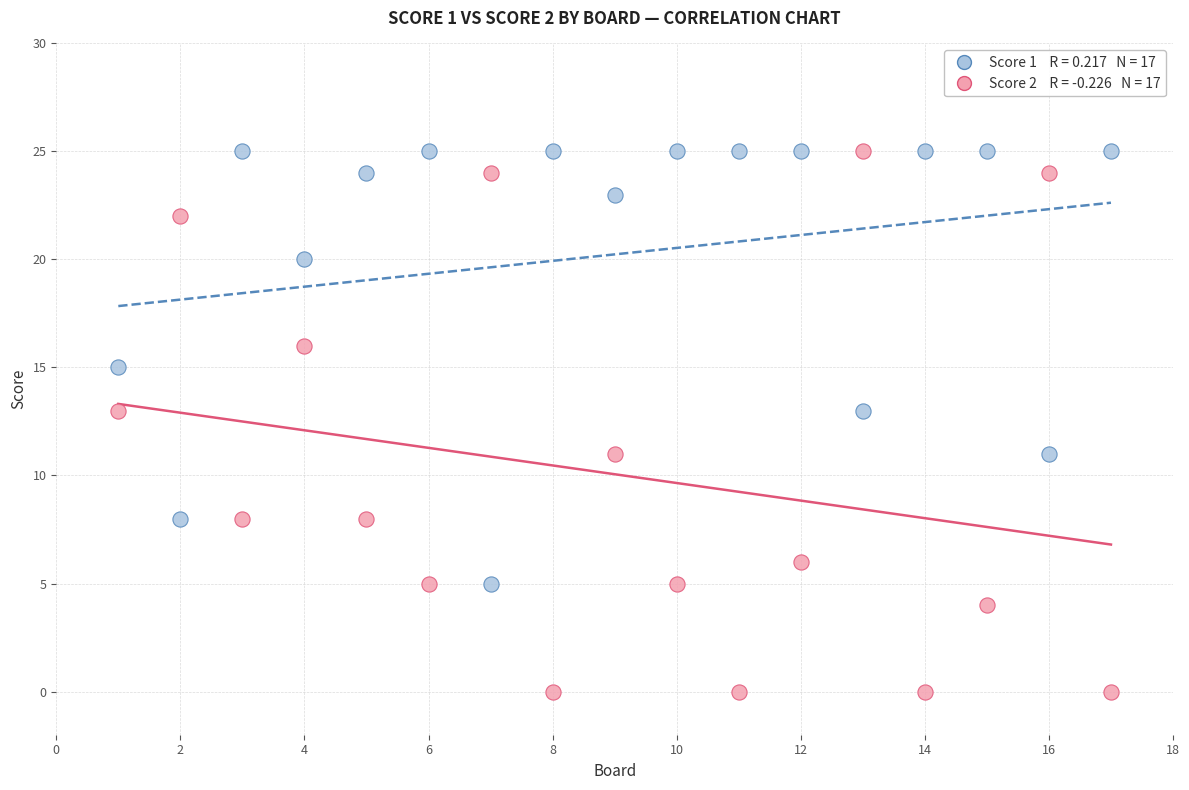

Across all data points, what is the range of X values (max minus min)?

16